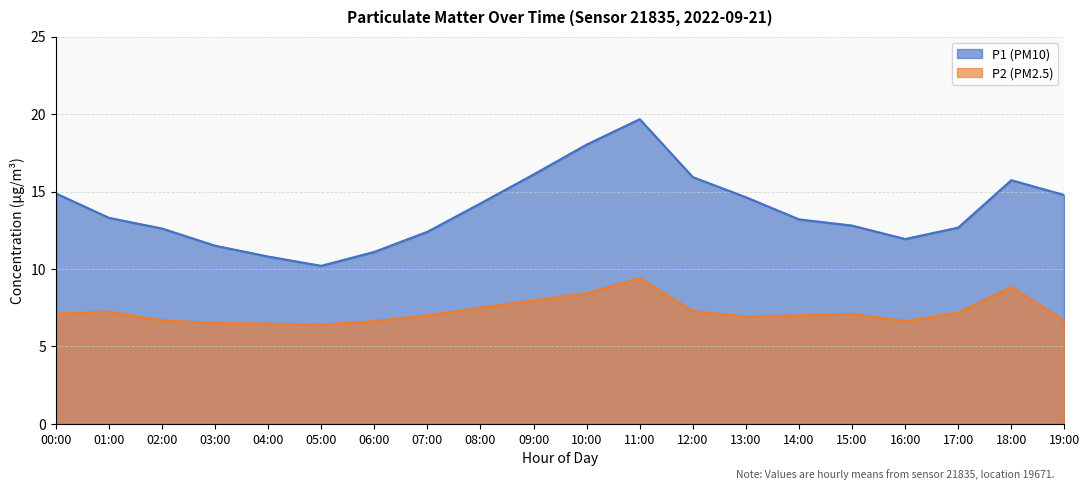

What is the difference between the maximum and minimum values in the P2 series?

3.0